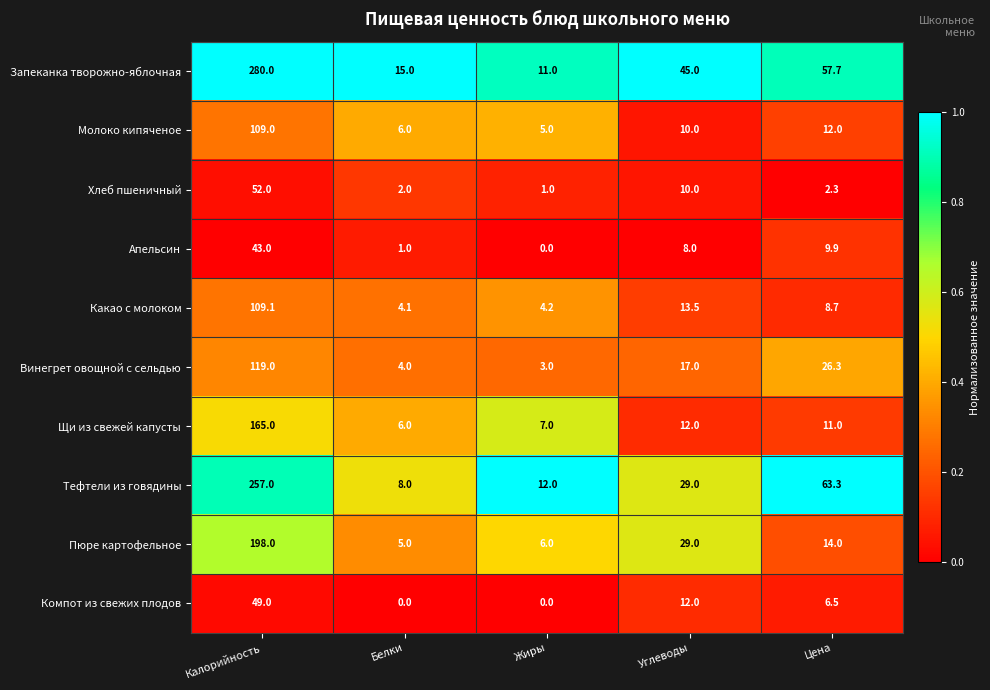

What is the difference between the maximum and minimum values in the Запеканка творожно-яблочная series?

269.0